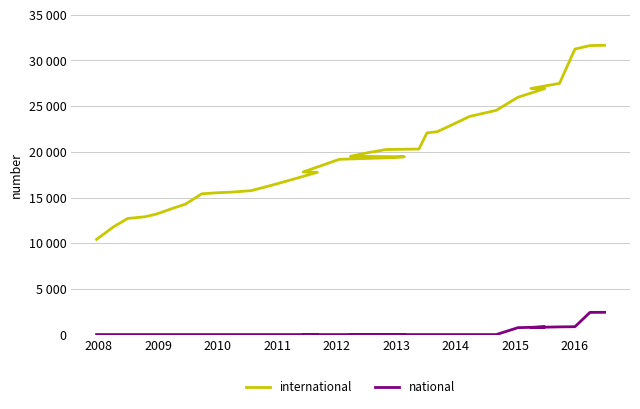

At how many categories does at least one series exceed 21598?

12